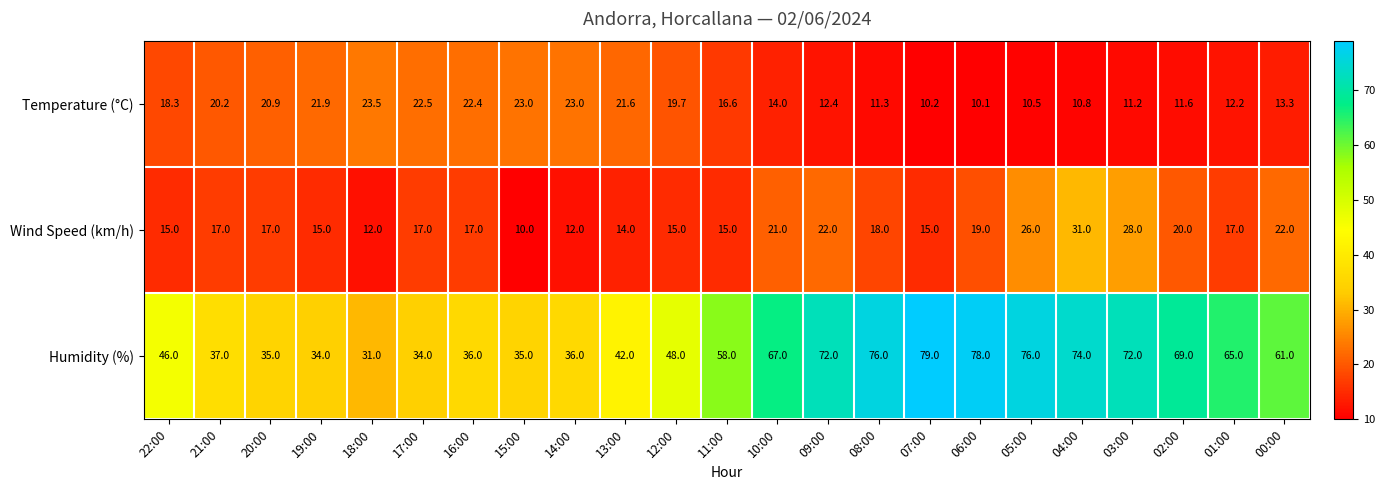

Is it true that Temperature (°C) equals 4.1 at 00:00?

False